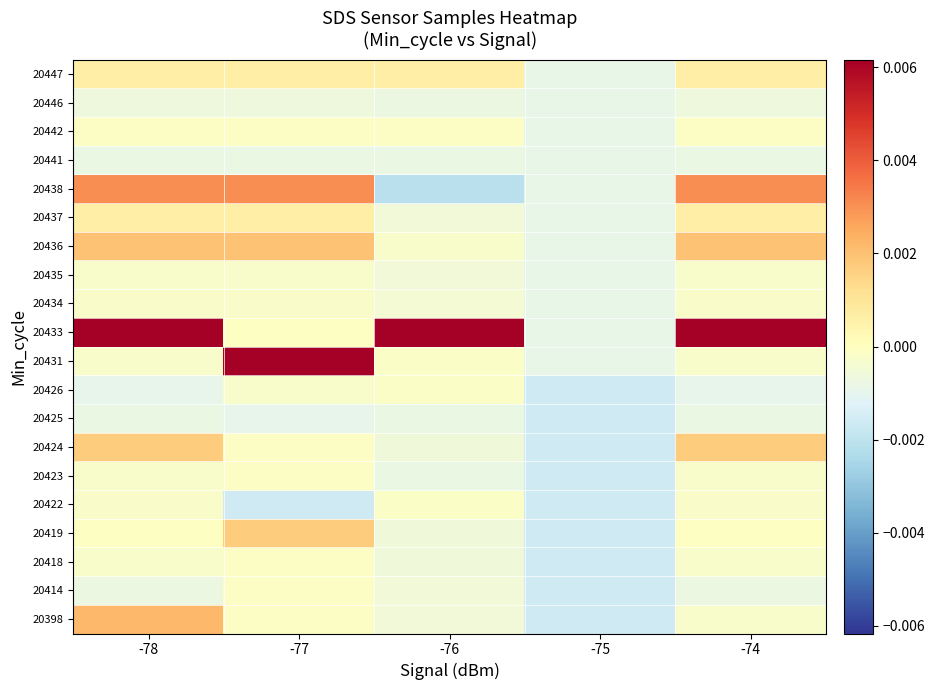

At which category is the sum across all series the highest?

-78